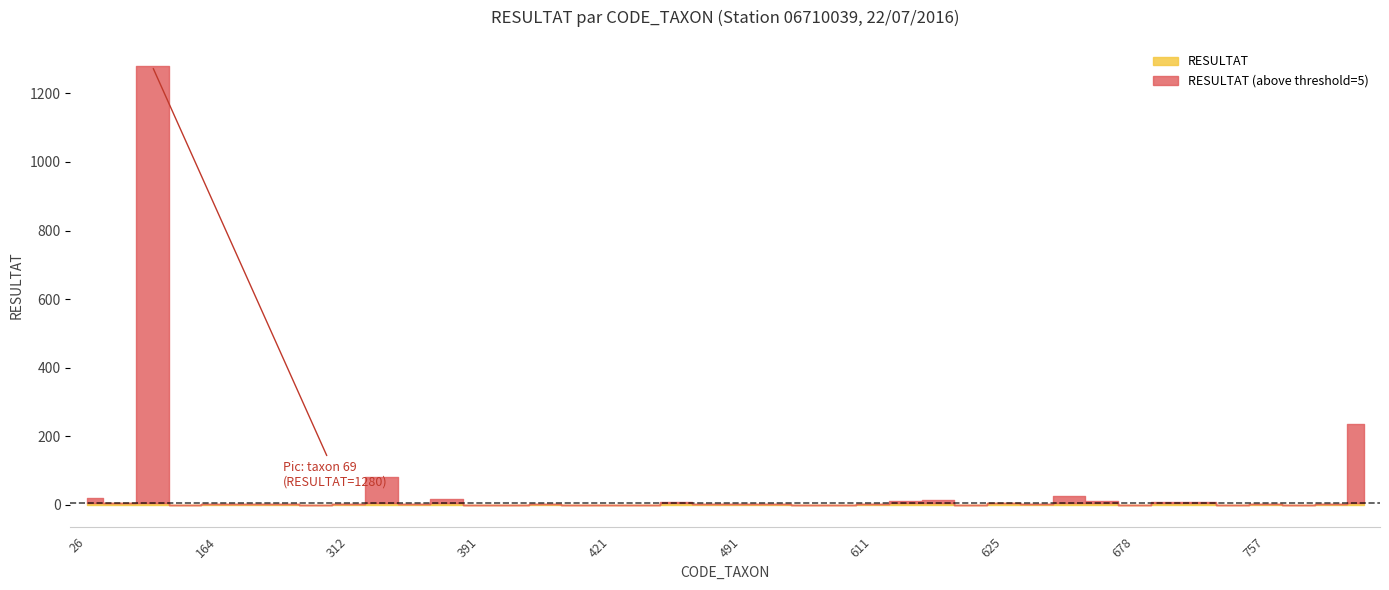

What is the greatest value displayed?

1280